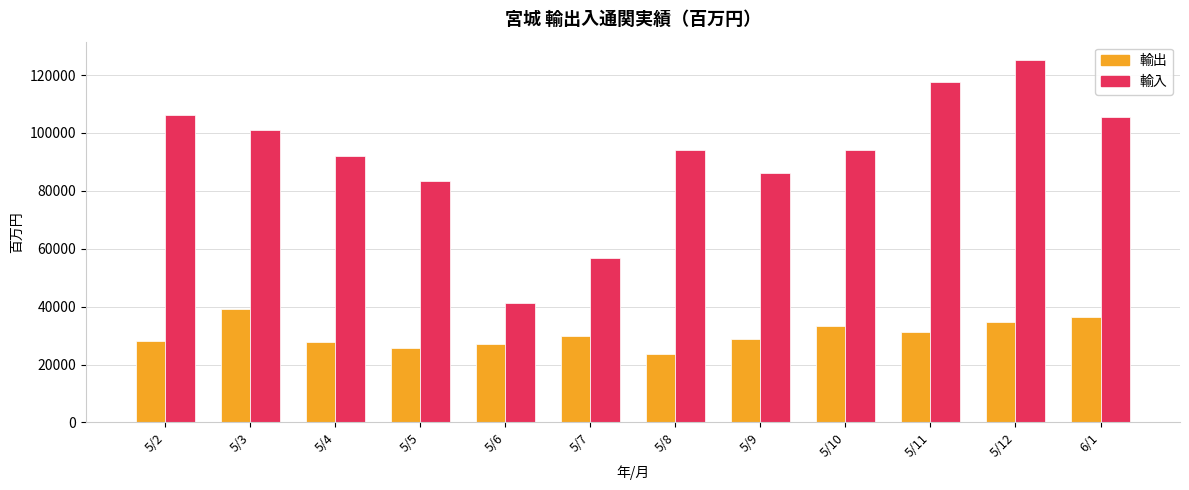

List the series in order of their peak value, lowest first.

輸出, 輸入